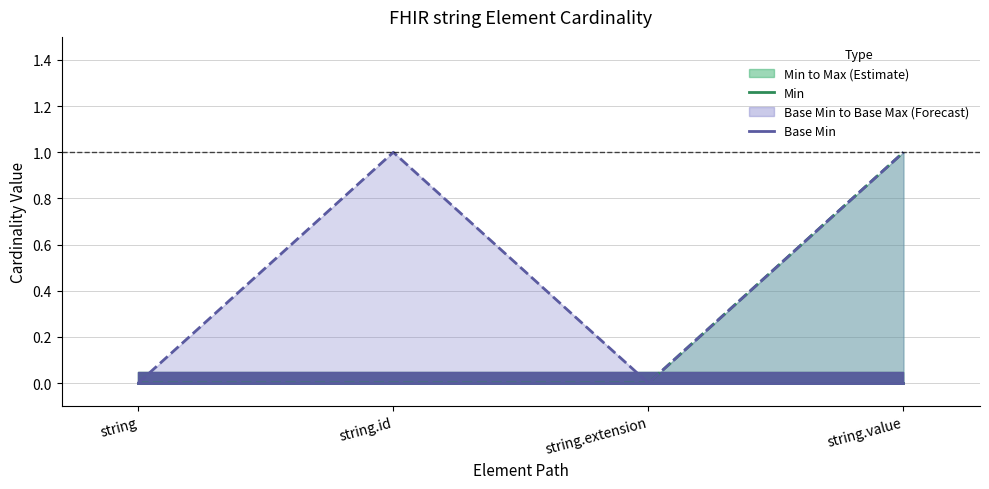

Which category has the highest value across all series?

string.value